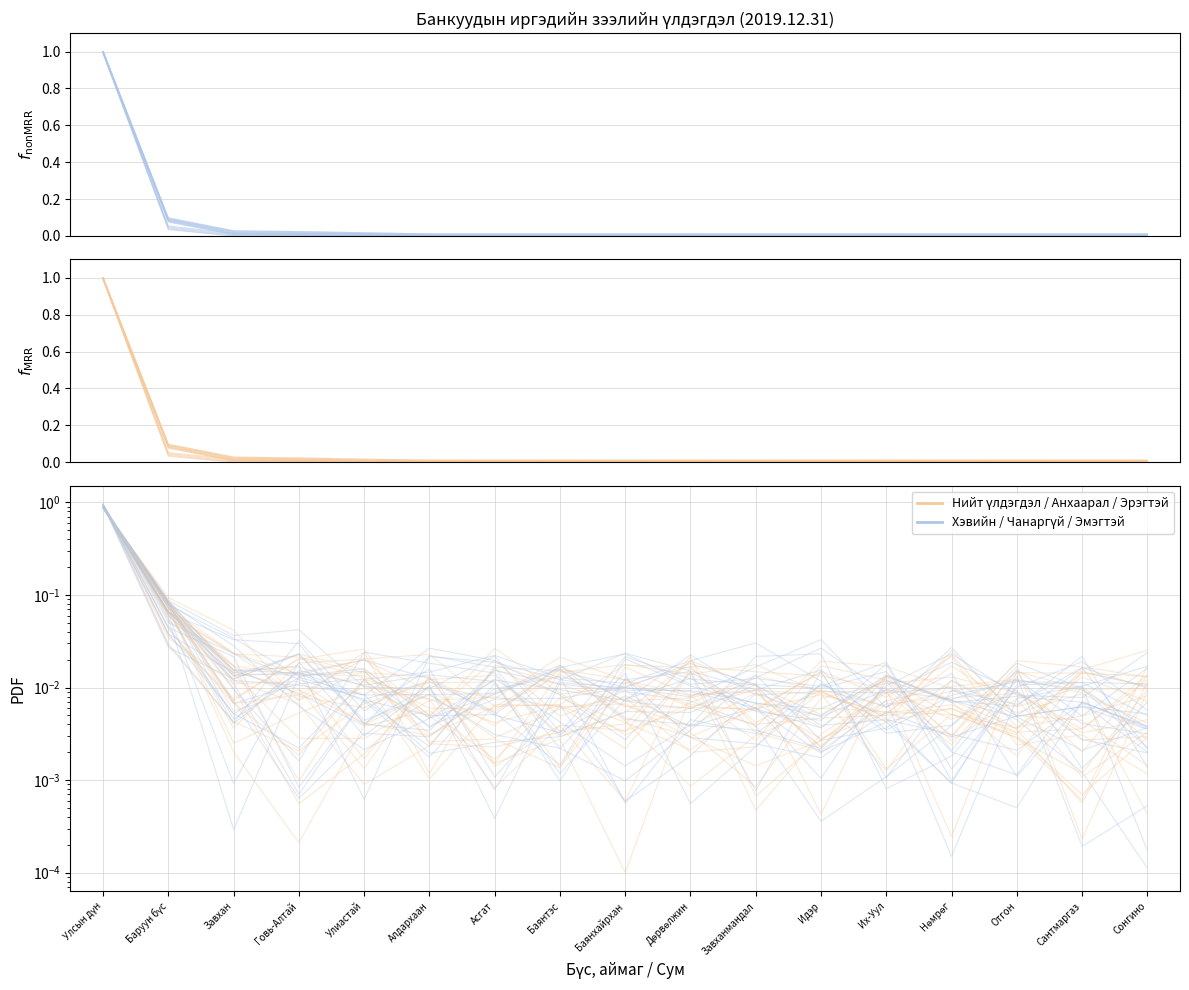

After their last crossing, which series has the higher values: Эмэгтэй or Эрэгтэй?

Эмэгтэй